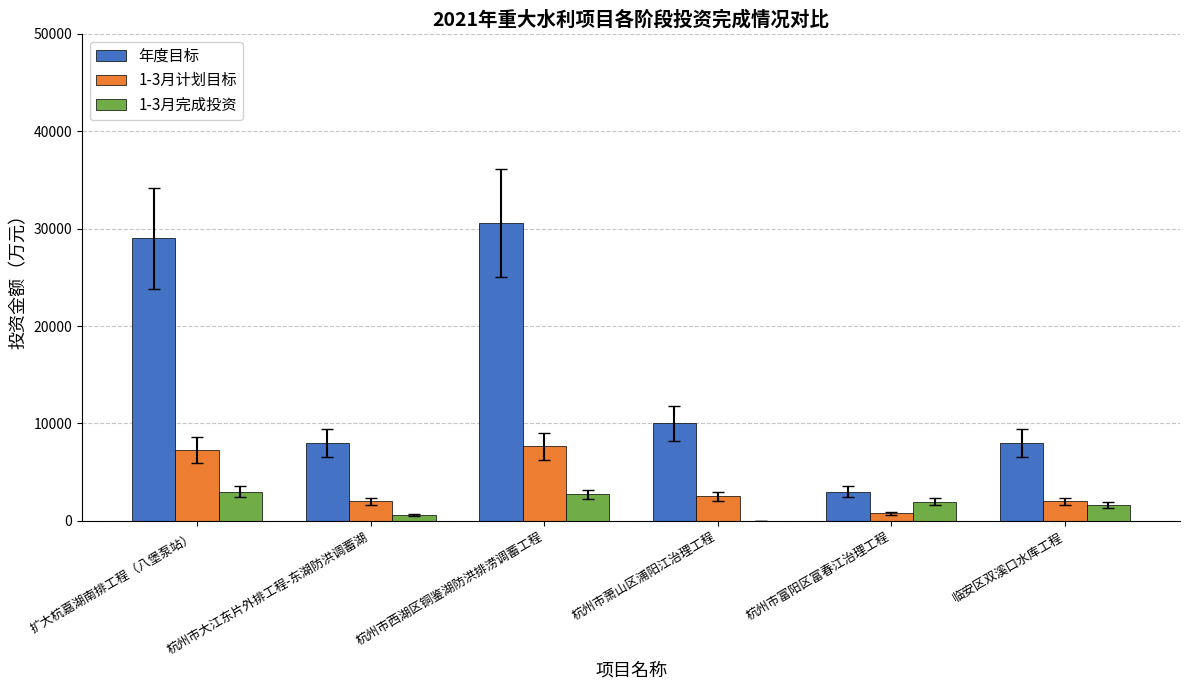

Where is 年度目标 nearest to the value 16795?

杭州市萧山区浦阳江治理工程